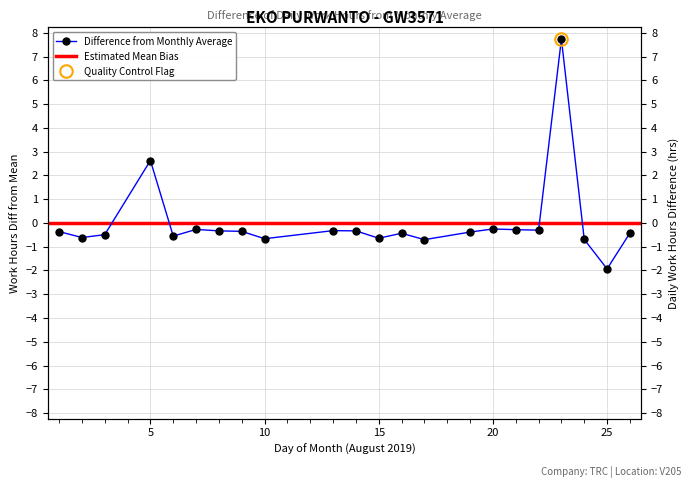

Between 8 and 5, which is larger?

5